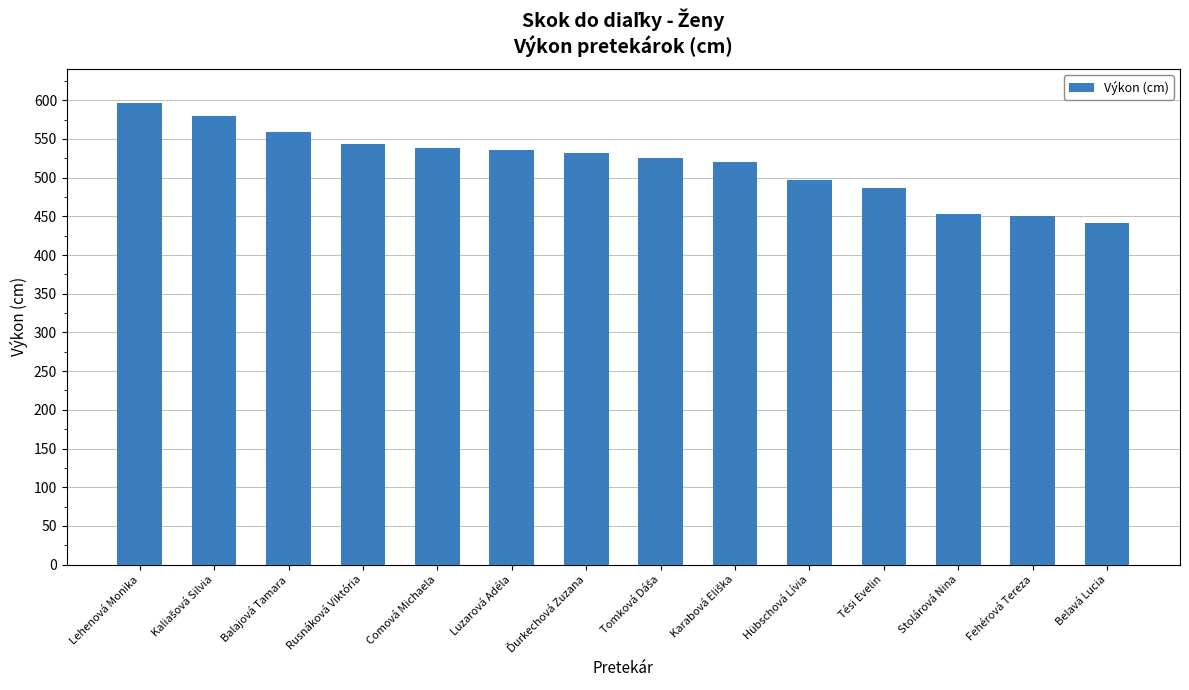

What is the difference between the maximum and minimum values?

156